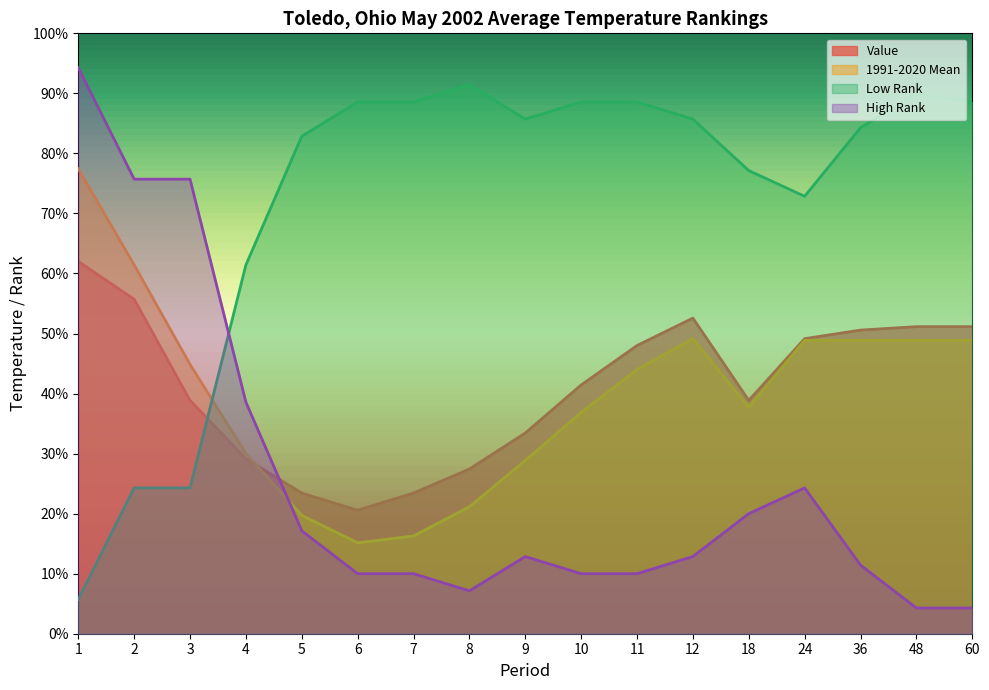

True or false: High Rank and Value cross at least once.

True